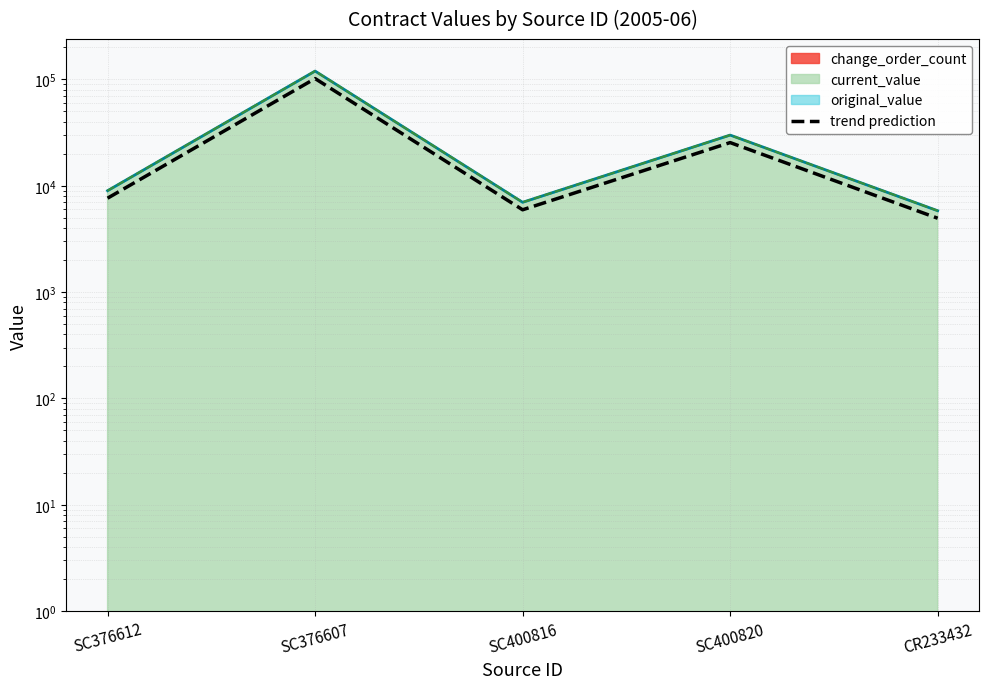

Rank the categories by value from highest to lowest.

SC376607, SC400820, SC376612, SC400816, CR233432